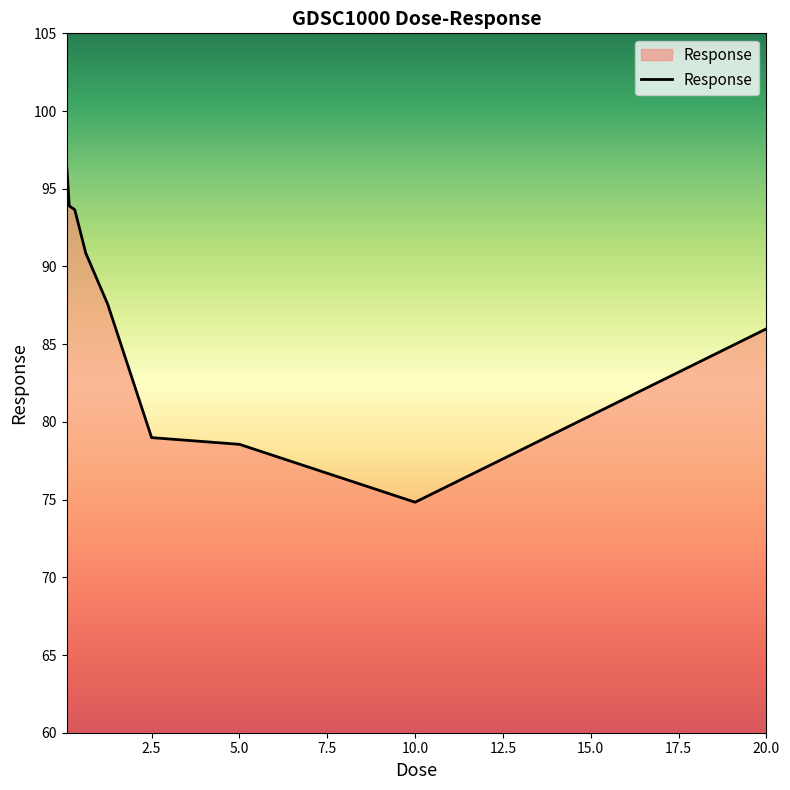

What is the smallest value displayed?

74.8